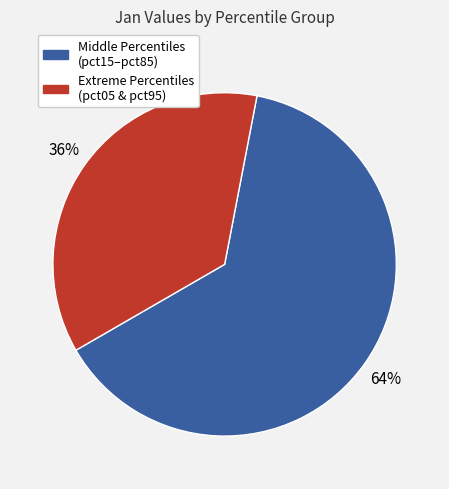

Does any single category account for the majority?

Yes